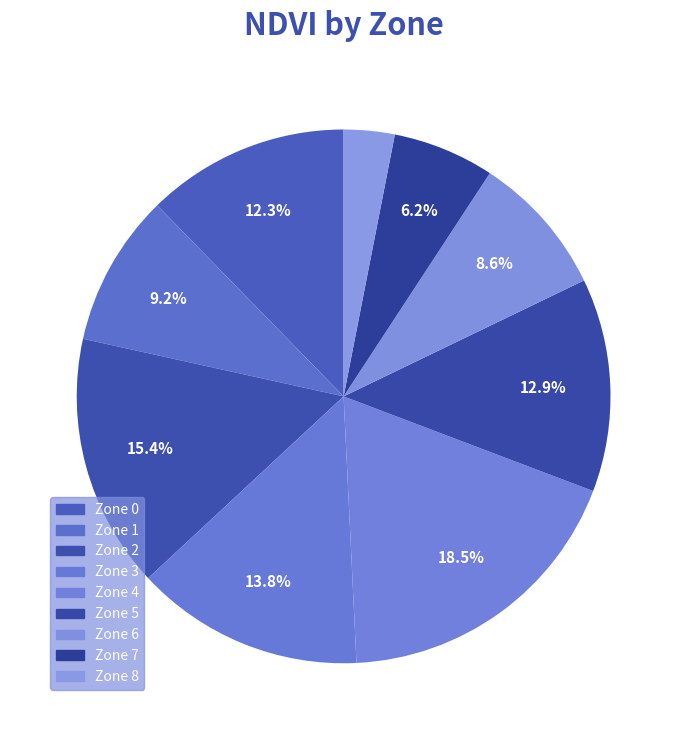

Between Zone 0 and Zone 8, which is larger?

Zone 0